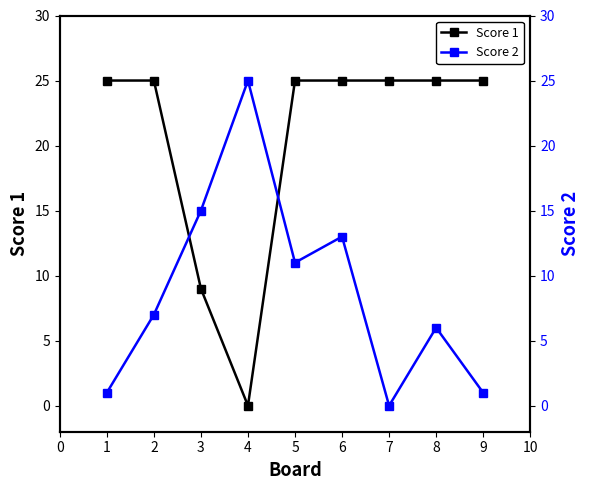

Which series has the largest range (max minus min)?

Score 1